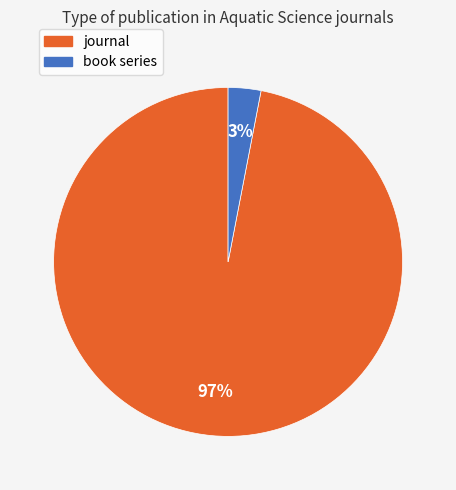

Which slice represents more than half of the pie?

journal